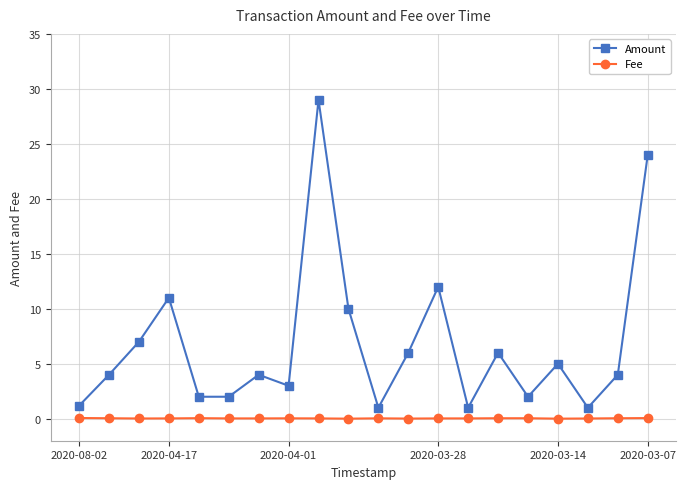

Which series has the widest spread of values?

Amount